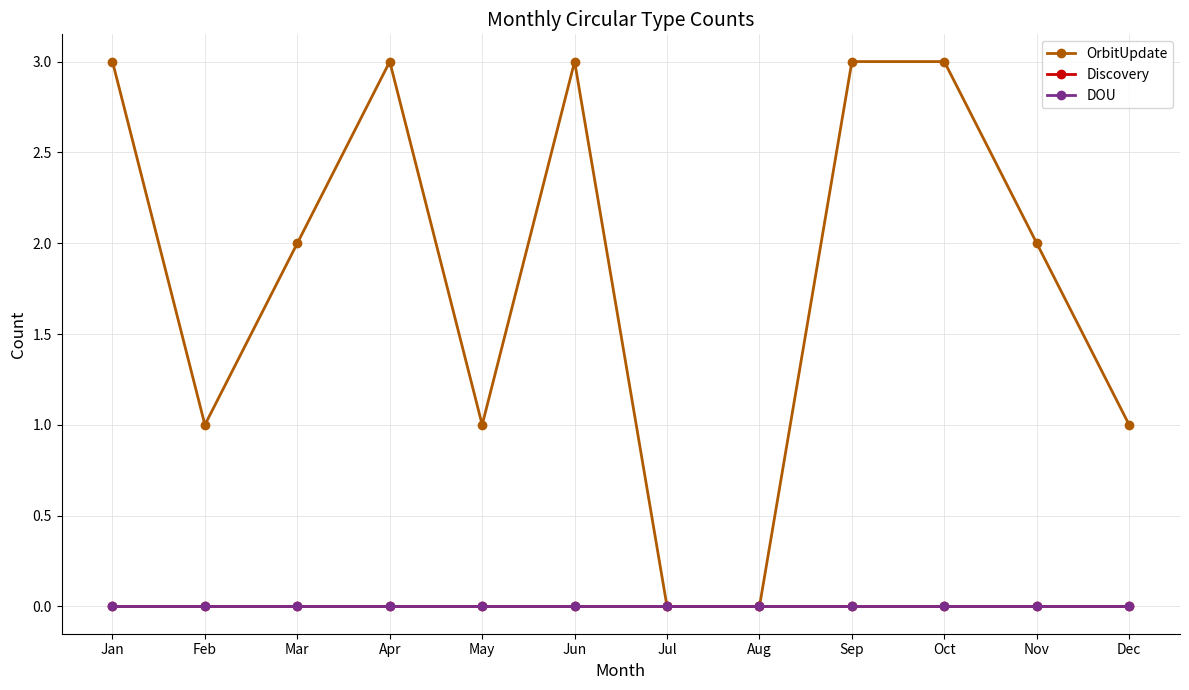

What is the greatest value displayed?

3